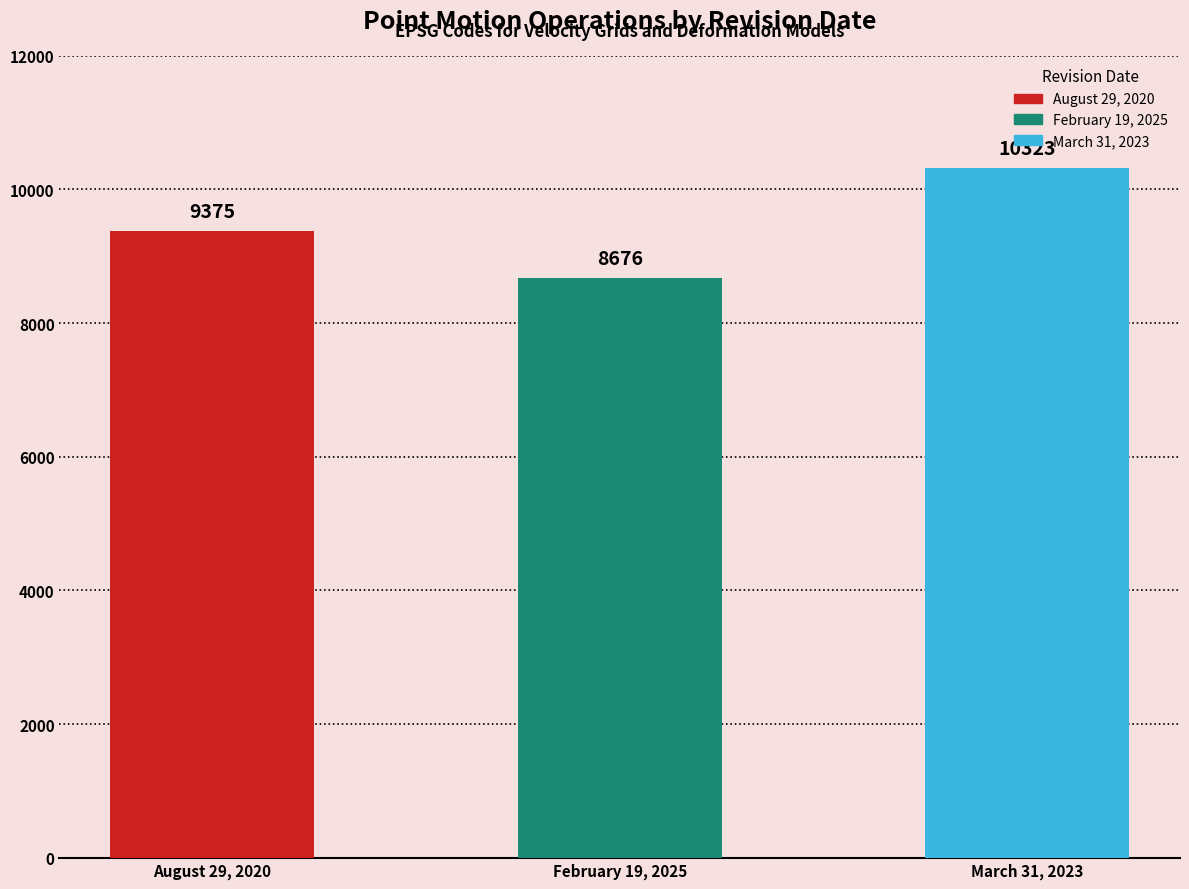

Which label corresponds to the largest value in the chart?

March 31, 2023